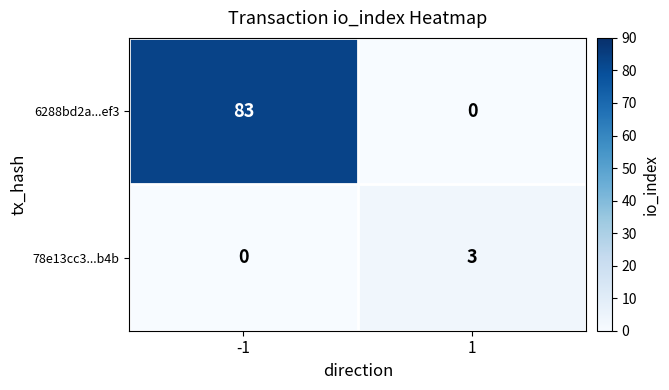

What is the difference between the 6288bd2a...ef3 values at 1 and -1?

83